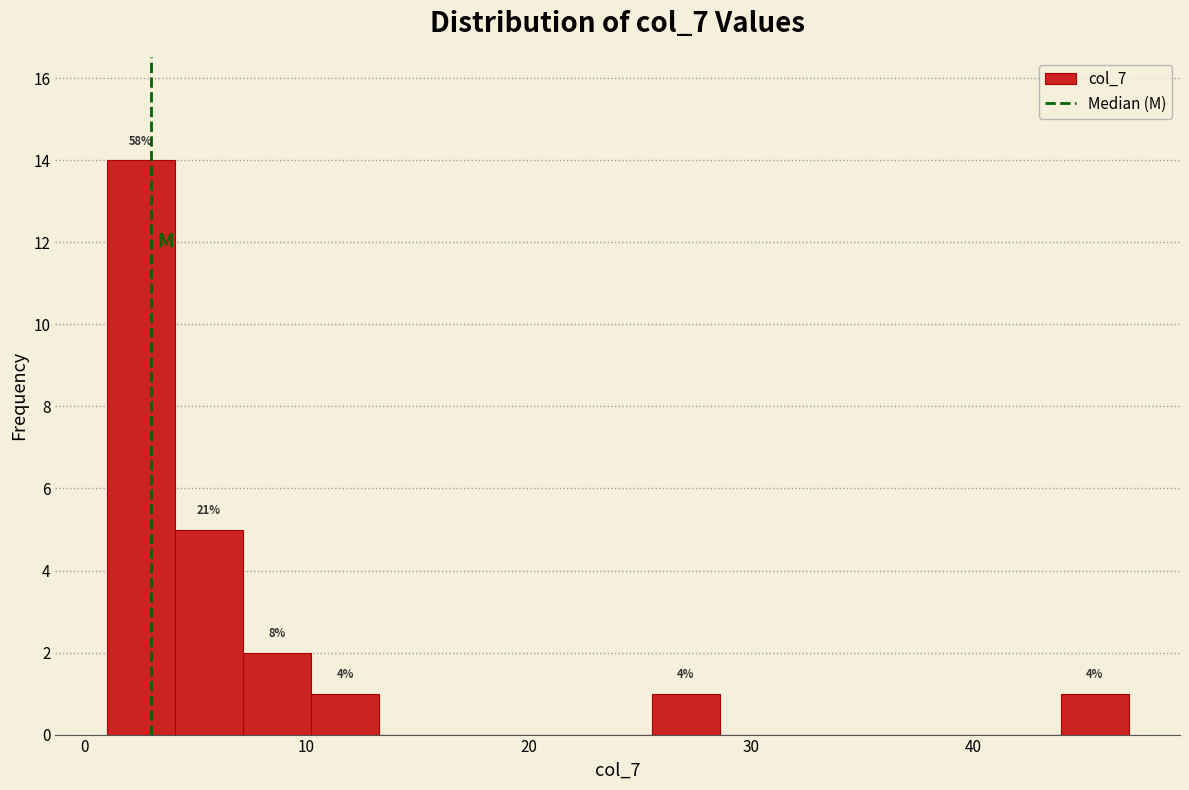

Read against the x-axis, roughly where is the centre of the tallest bar?

3